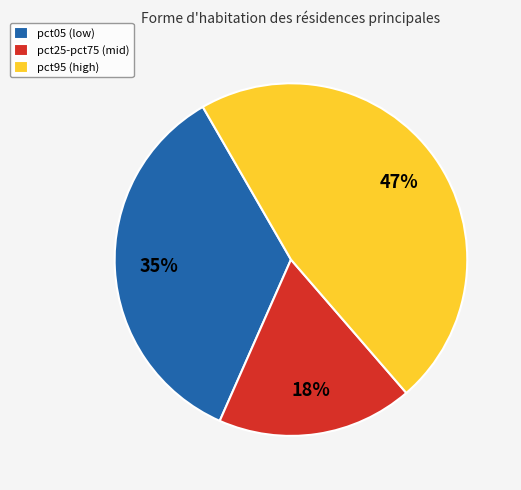

Rank the categories by value from highest to lowest.

pct95 (high), pct05 (low), pct25-pct75 (mid)